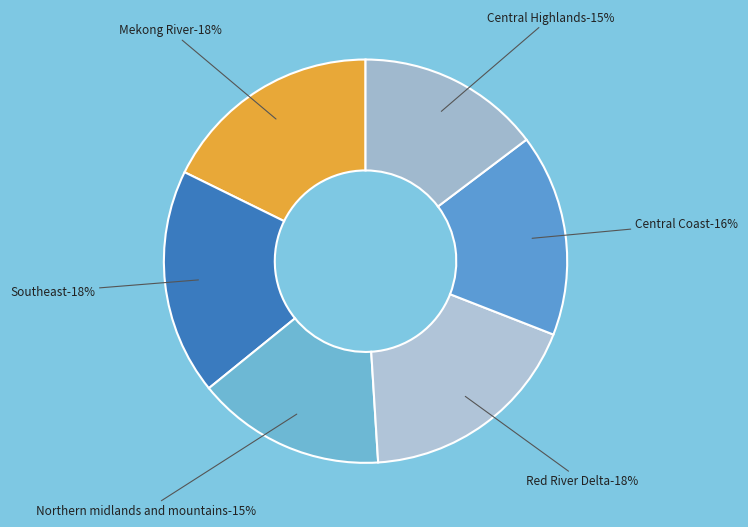

The Red River Delta slice represents 32% of the pie. True or false?

False